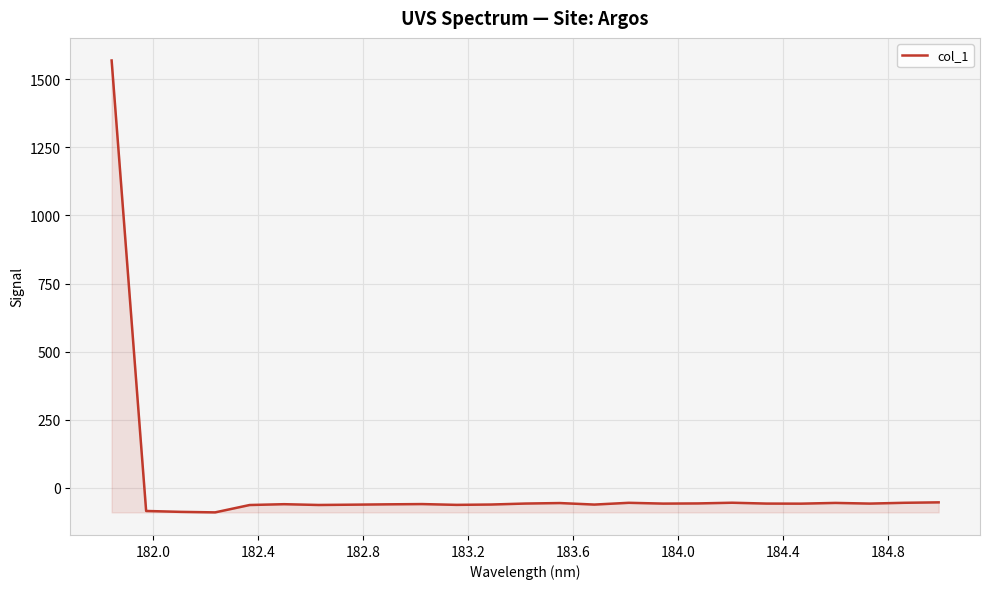

What is the maximum value shown in the chart?

1568.8